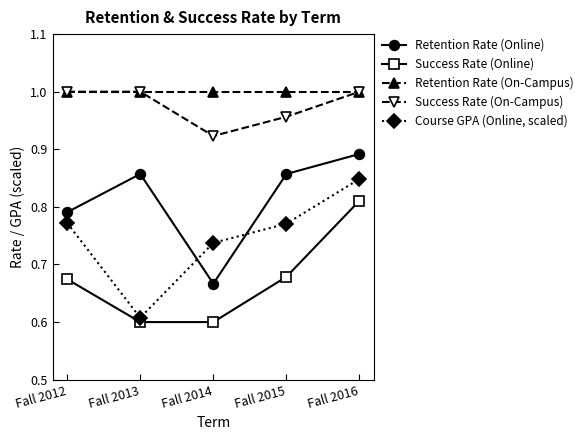

True or false: Retention Rate (Online) and Success Rate (Online) intersect in this chart.

False